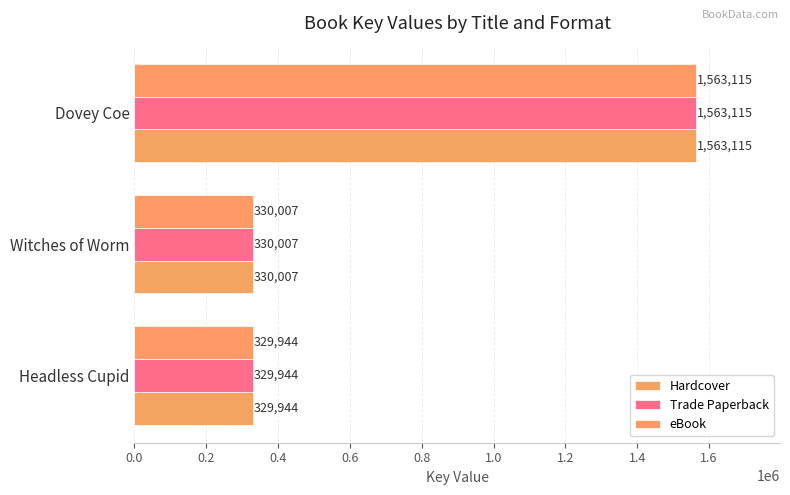

What is the maximum value shown in the chart?

1563115